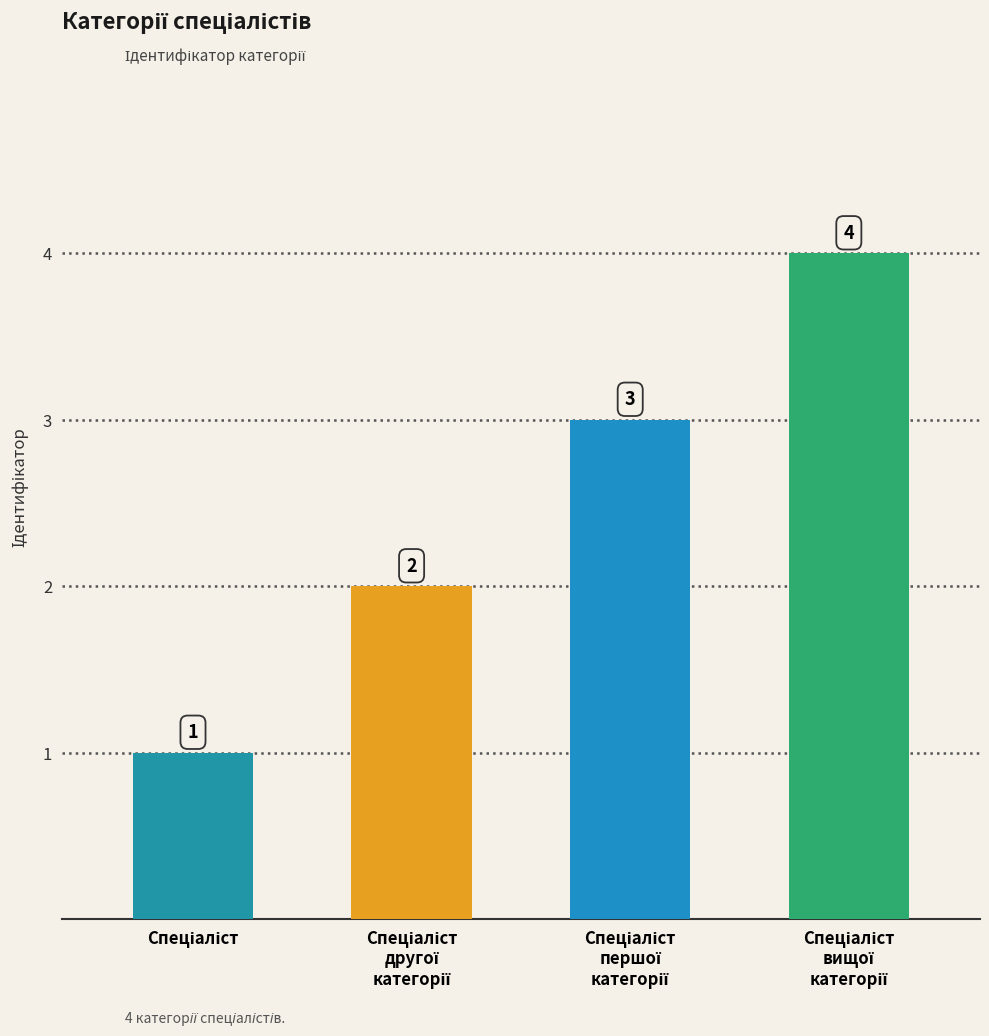

How many values are between 2 and 4?

3